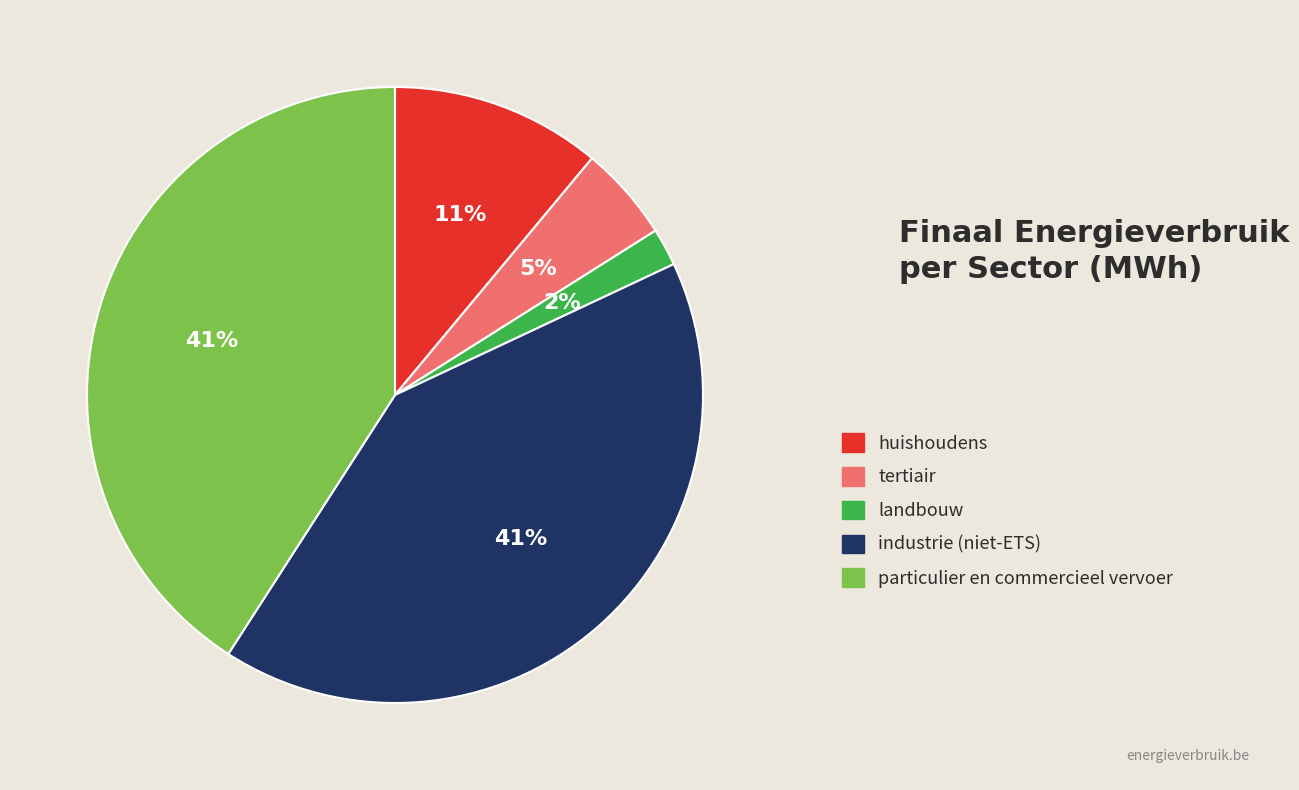

Is it true that tertiair is 5% of the pie?

True